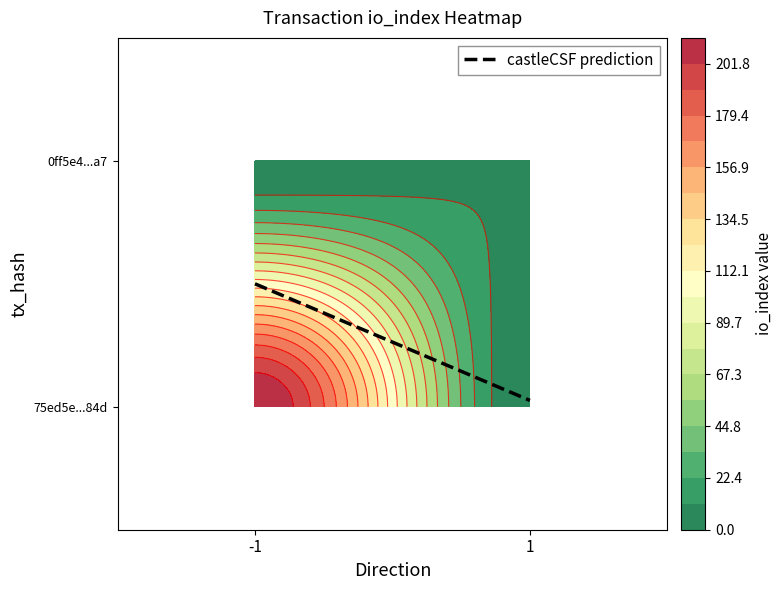

Which series has the largest total across all categories?

75ed5e0891a377668efee9d6391a2eb392bf84d